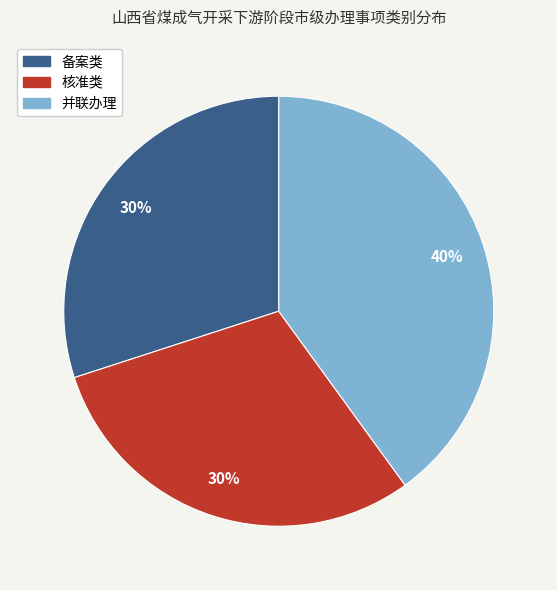

Which has a higher value, 并联办理 or 备案类?

并联办理